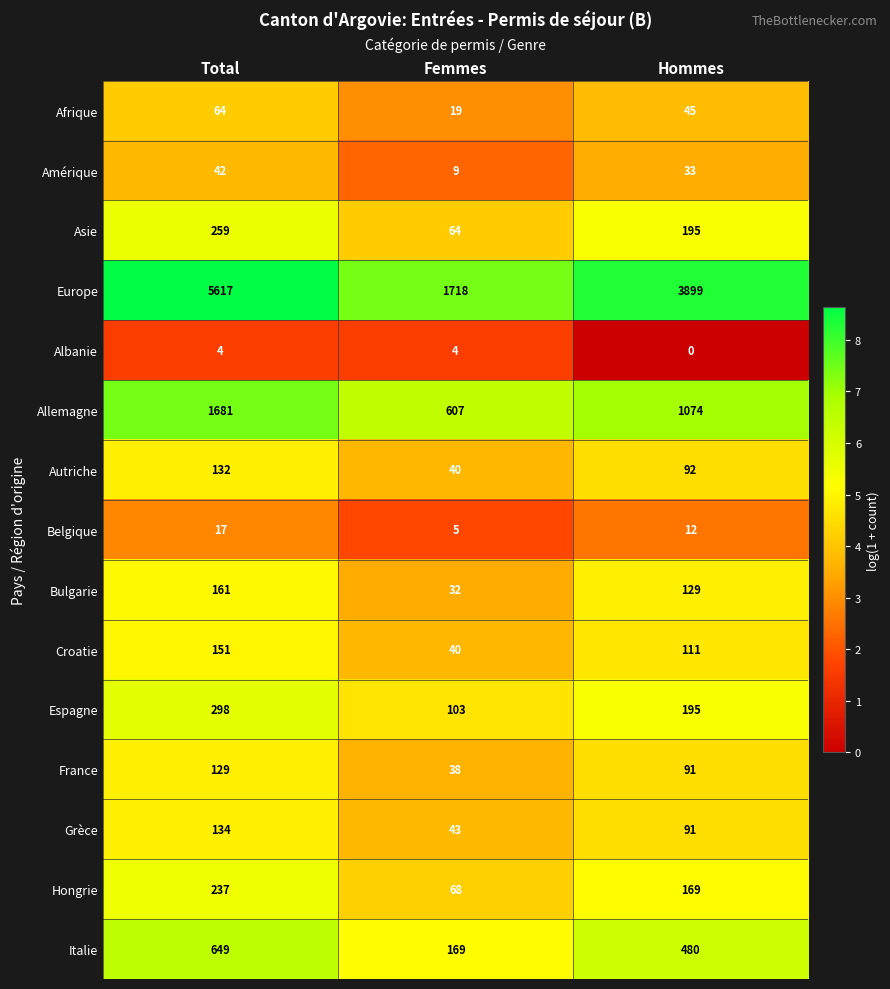

Count the number of data series in this chart.

15